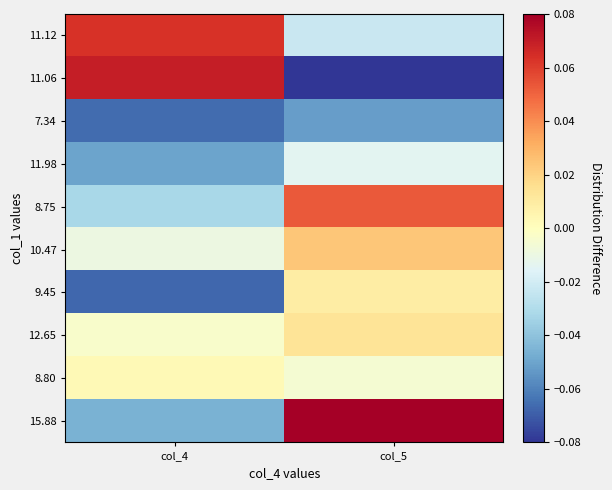

At how many categories does at least one series exceed 0?

2